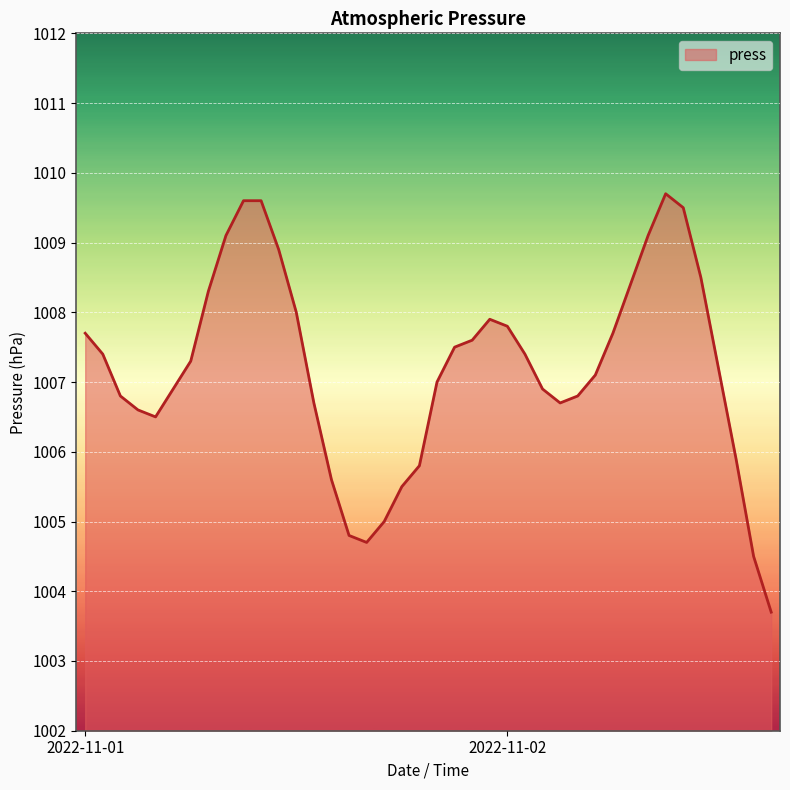

What is the difference between the maximum and minimum values?

6.0